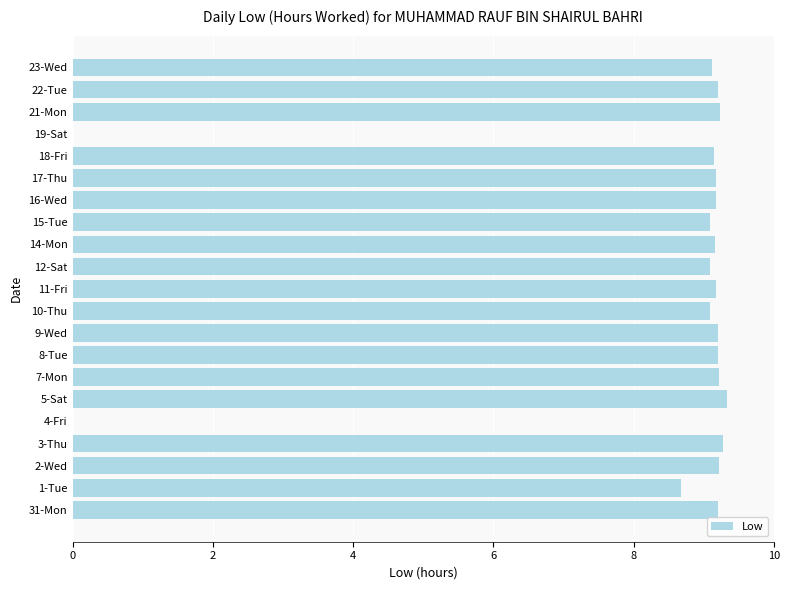

What is the change in value from 19-Sat to 23-Wed?

+9.1